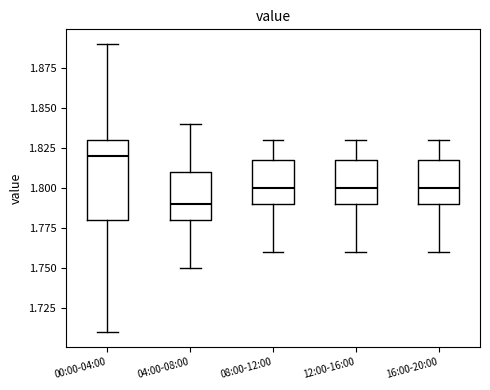

Reading left to right, read every box against the y-axis: the position of its median line, the range the box covers, and the ends of its whiskers. The values are not printed on the chart, so give them approximately, as read against the axis.

00:00-04:00: median 1.82, box 1.78 to 1.83, whiskers 1.71 to 1.89
04:00-08:00: median 1.79, box 1.78 to 1.81, whiskers 1.75 to 1.84
08:00-12:00: median 1.80, box 1.79 to 1.82, whiskers 1.76 to 1.83
12:00-16:00: median 1.80, box 1.79 to 1.82, whiskers 1.76 to 1.83
16:00-20:00: median 1.80, box 1.79 to 1.82, whiskers 1.76 to 1.83